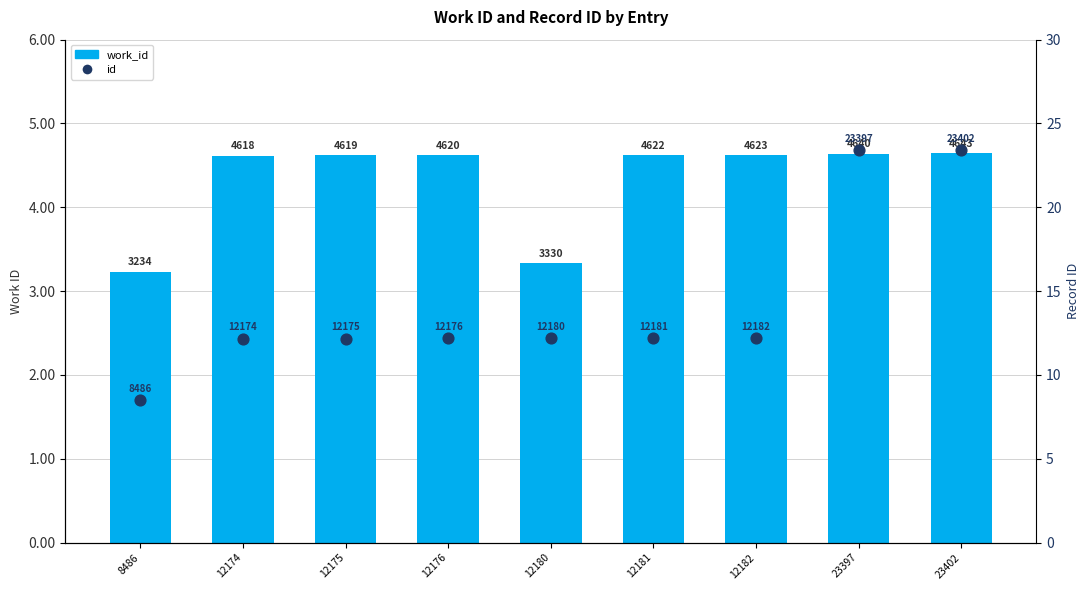

Is the value of work_id at 12180 greater than the value of id at 12174?

Yes